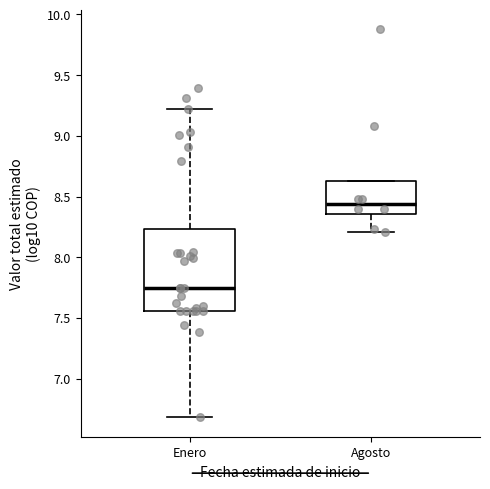

Which box is the tallest, from its lower edge to its upper edge?

Enero